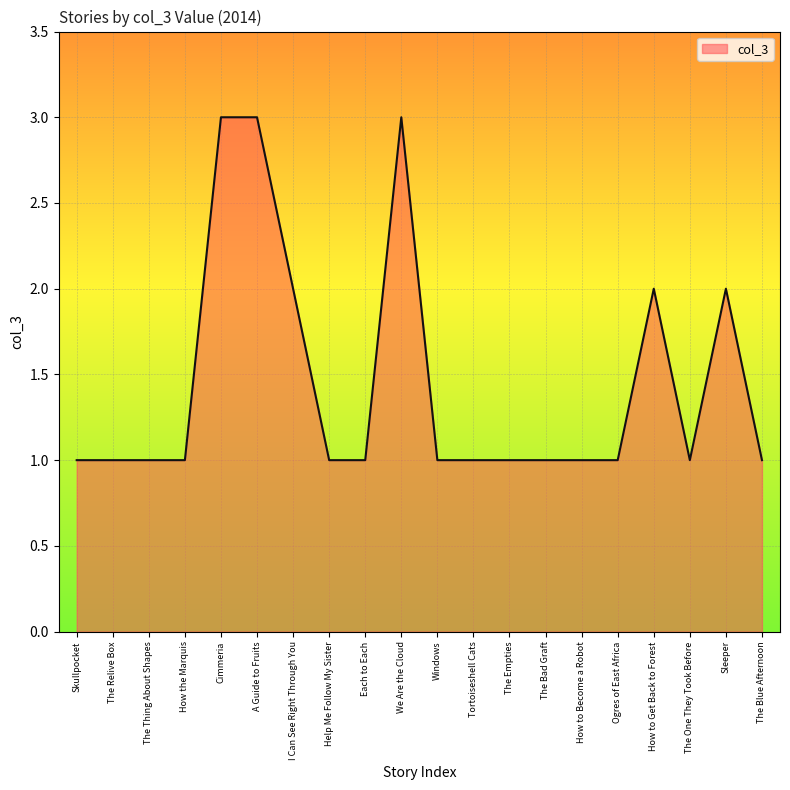

What position from the right is We Are the Cloud?

11